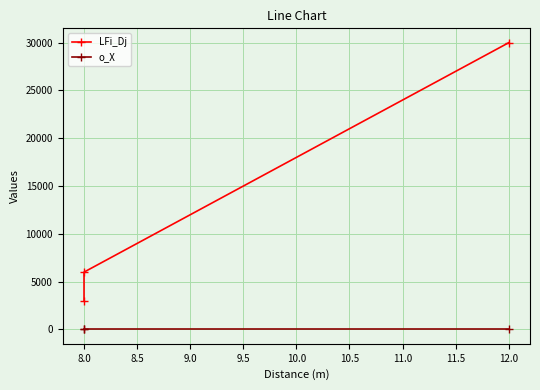

True or false: LFi_Dj has a value of 6000 at 8.0.

True